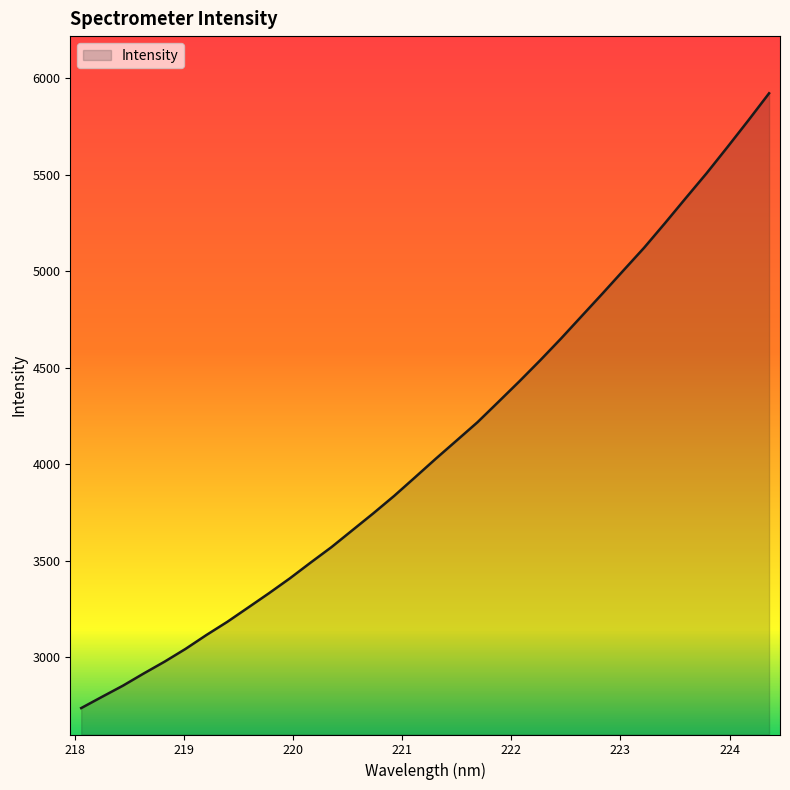

What is the greatest value displayed?

5921.4